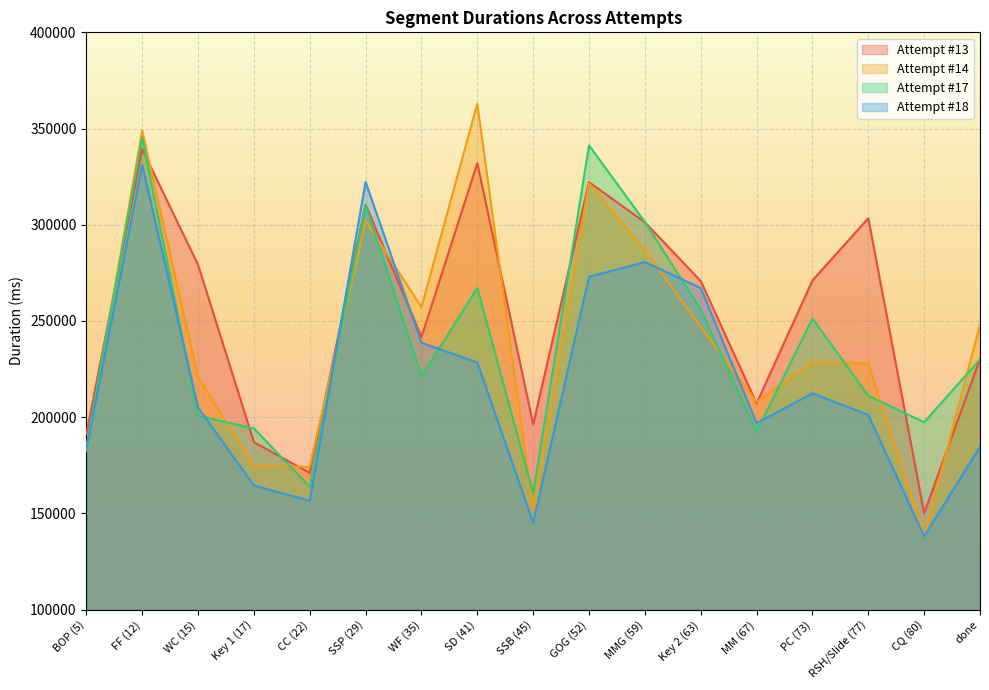

What is the label of the 1st point from the right?

done